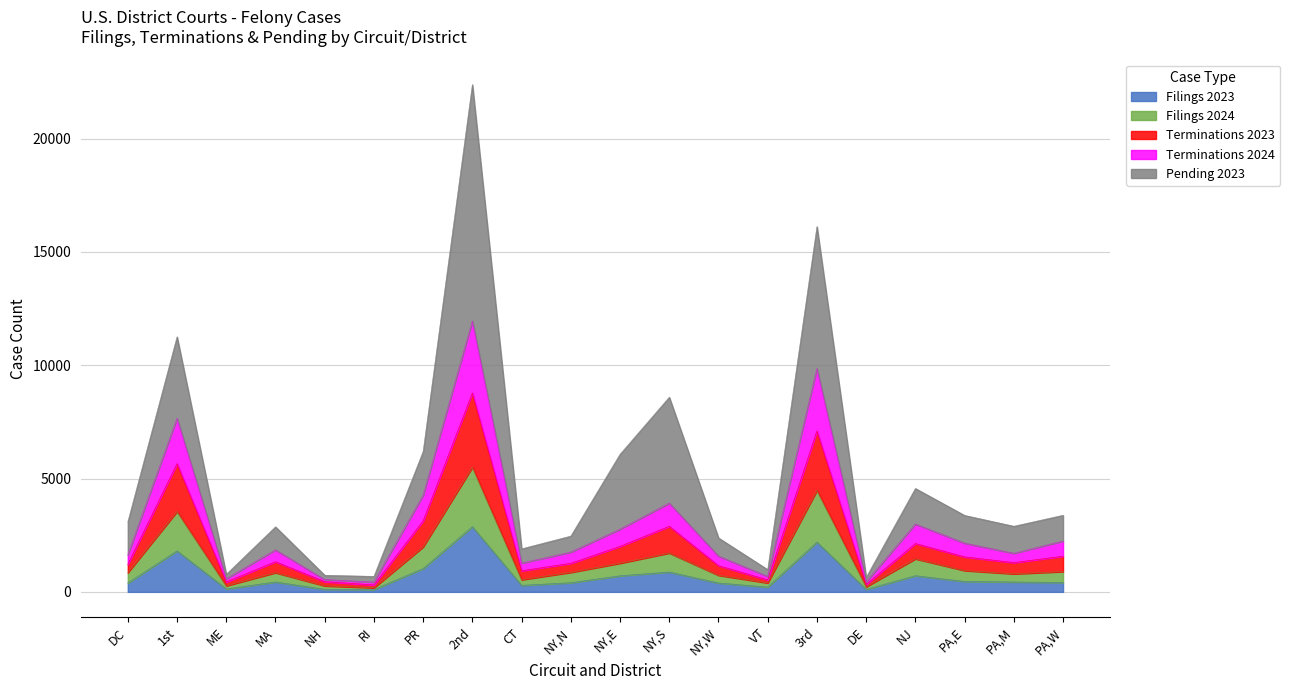

Count the number of data series in this chart.

5